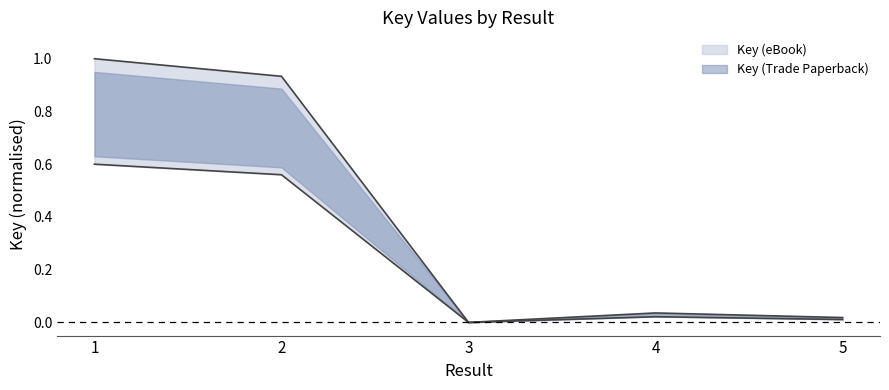

True or false: Key (Trade Paperback) and Key (eBook) cross at least once.

False